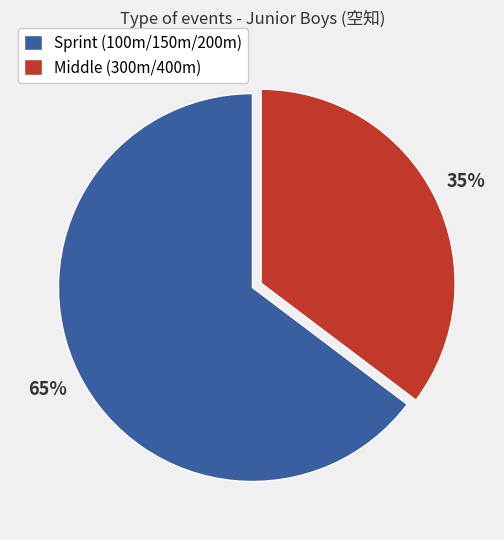

Which category has the smallest portion of the pie?

Middle (300m/400m)